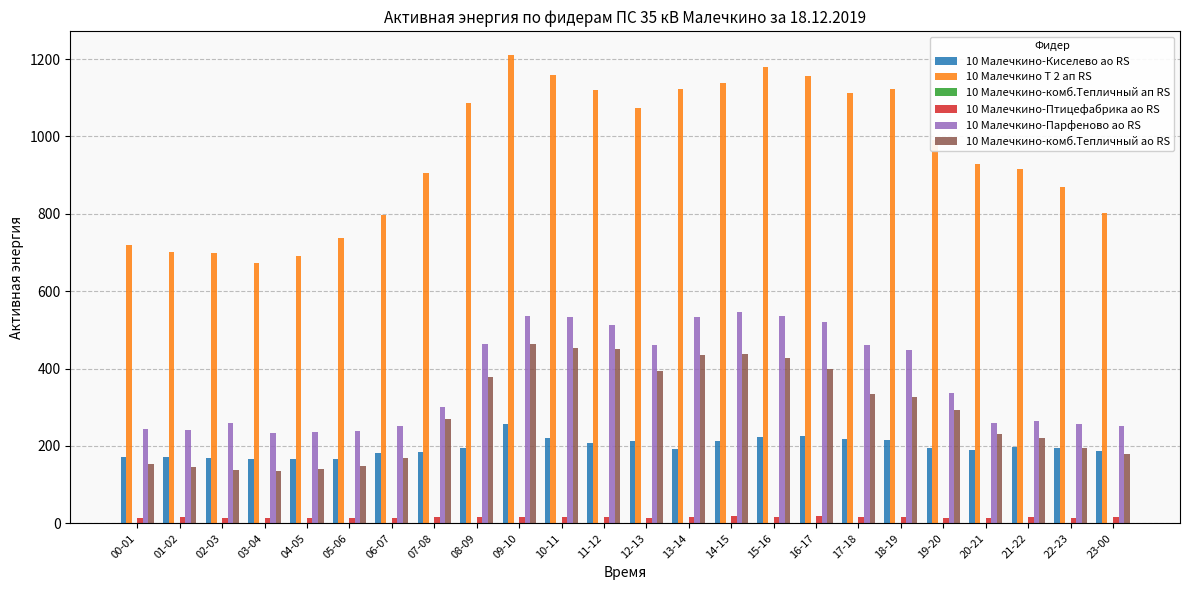

What is the spread (max minus min) of values at 01-02?

687.1